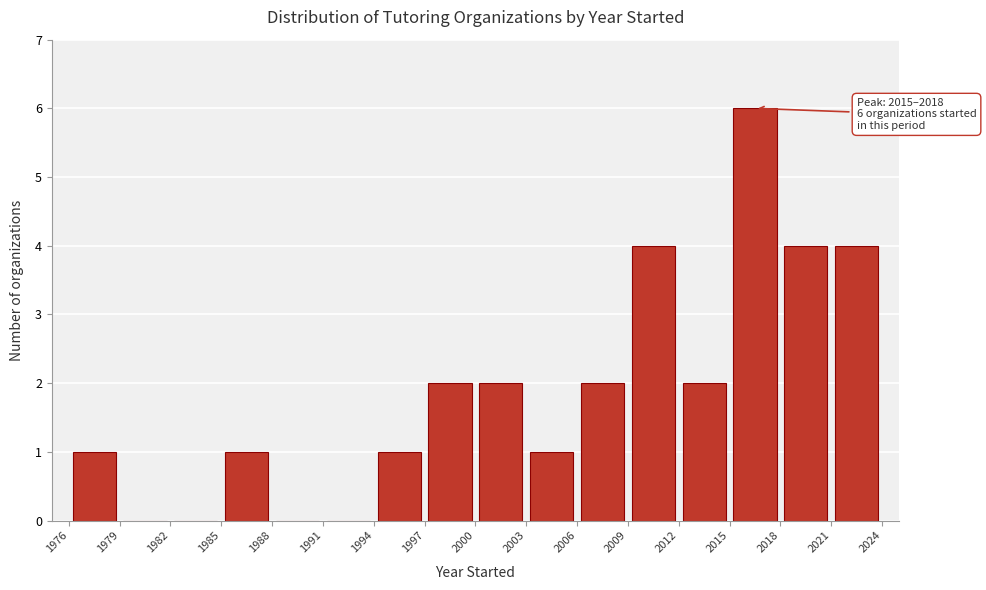

Which range on the x-axis has the tallest bar?

2015 to 2018